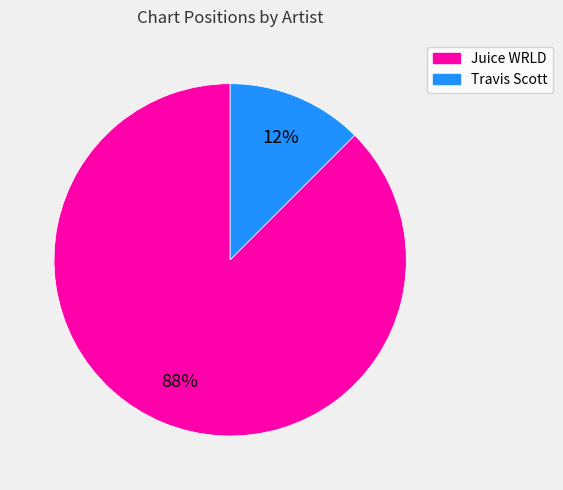

The Juice WRLD slice represents 88% of the pie. True or false?

True